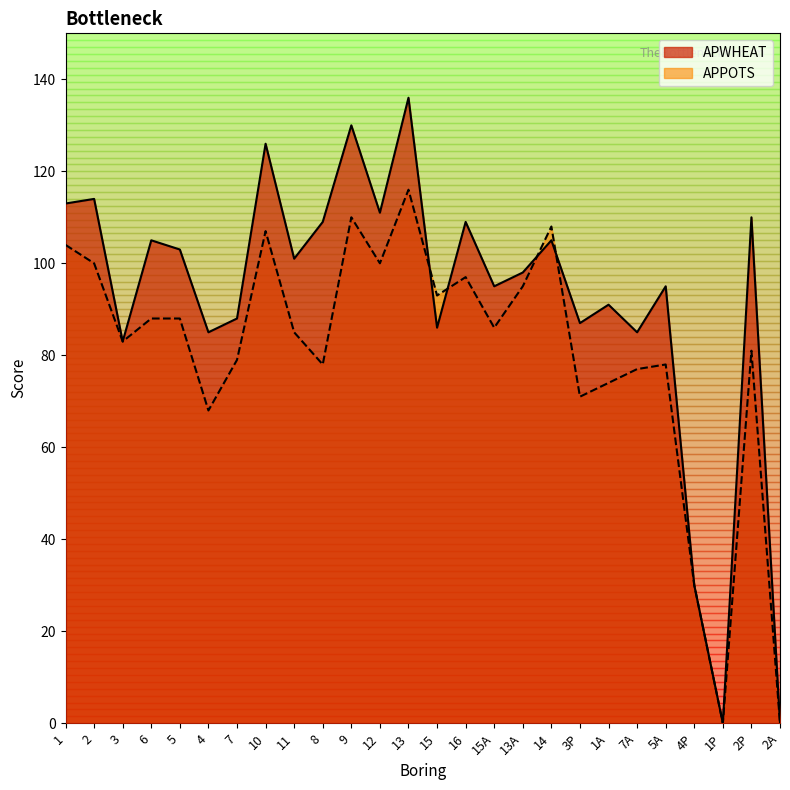

What is the label of the 21st point from the right?

4